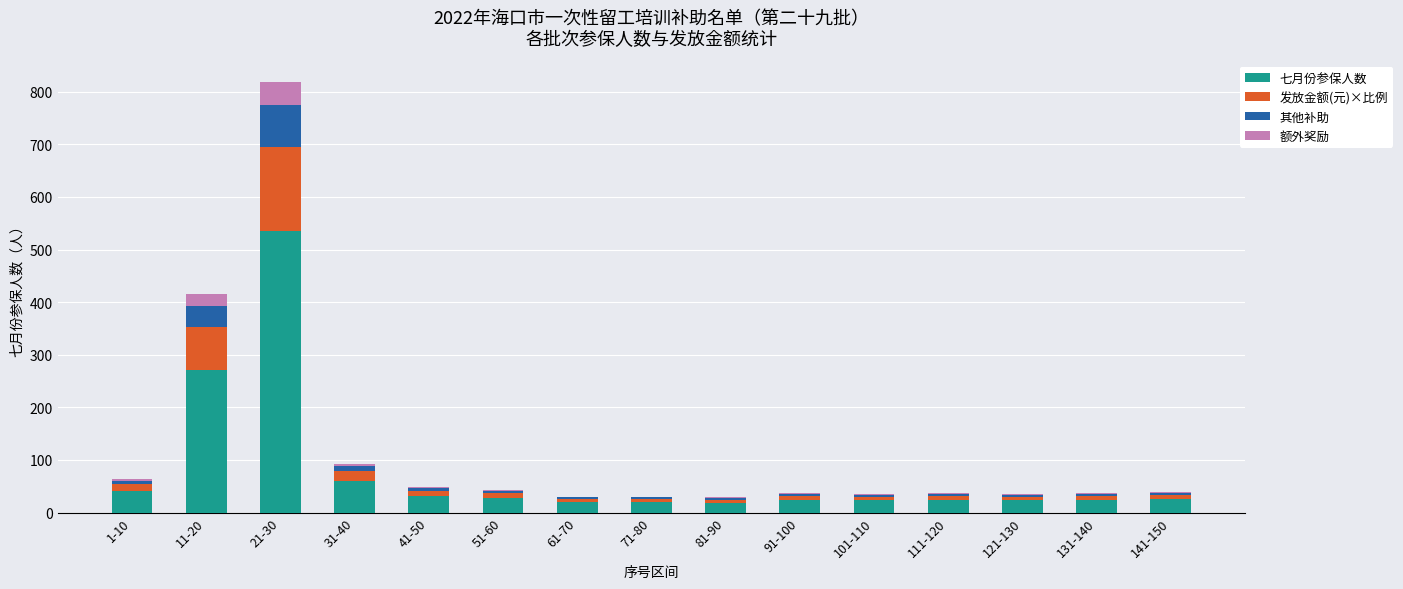

What is the total value across all series at 91-100?

36.7